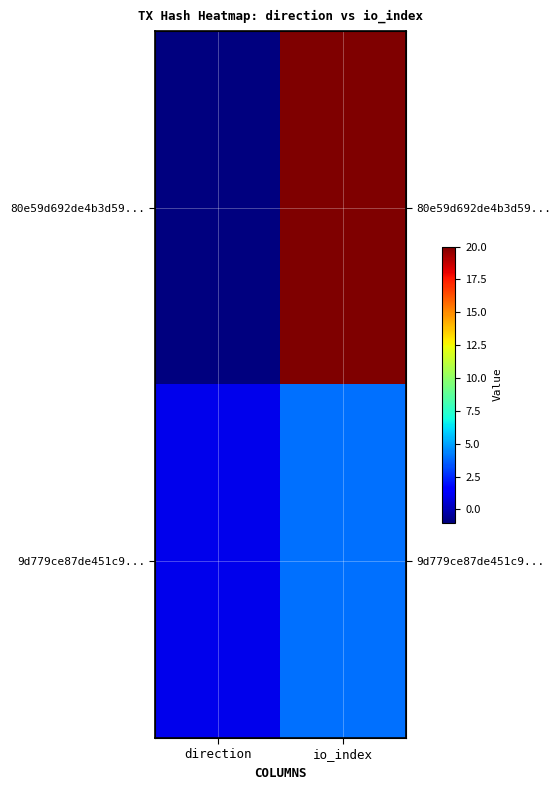

Which category has the lowest value across all series?

direction